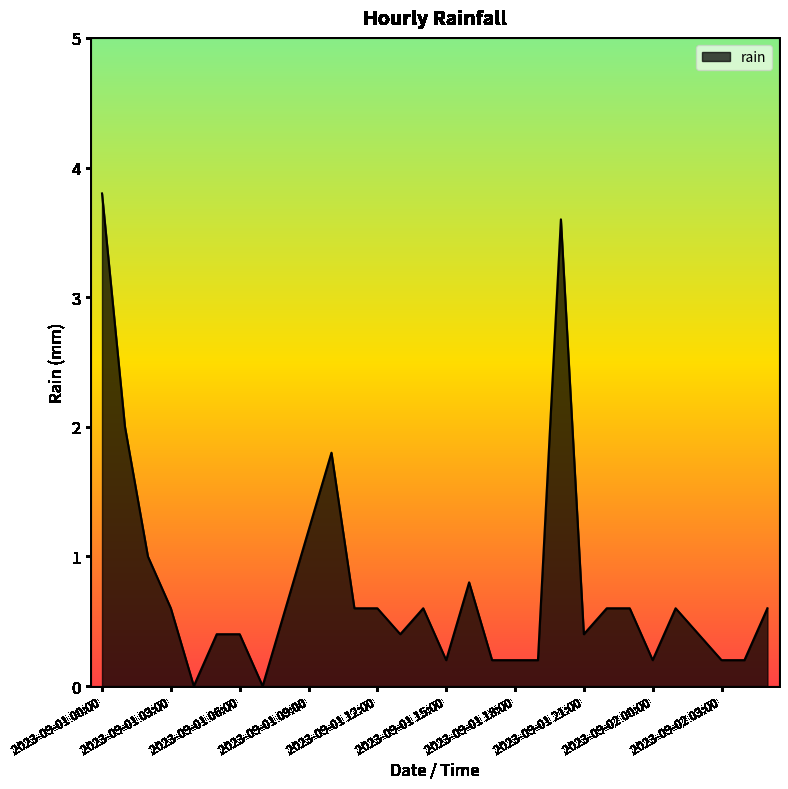

What is the greatest value displayed?

3.8